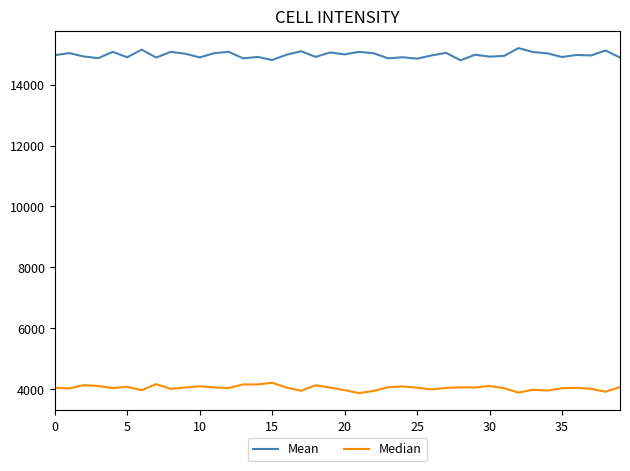

Which series has the largest total across all categories?

Mean